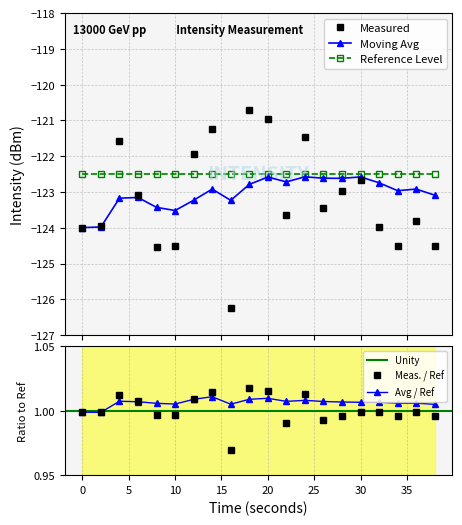

What is the difference between the maximum and second lowest values in the intensity(dBm) series?

3.8